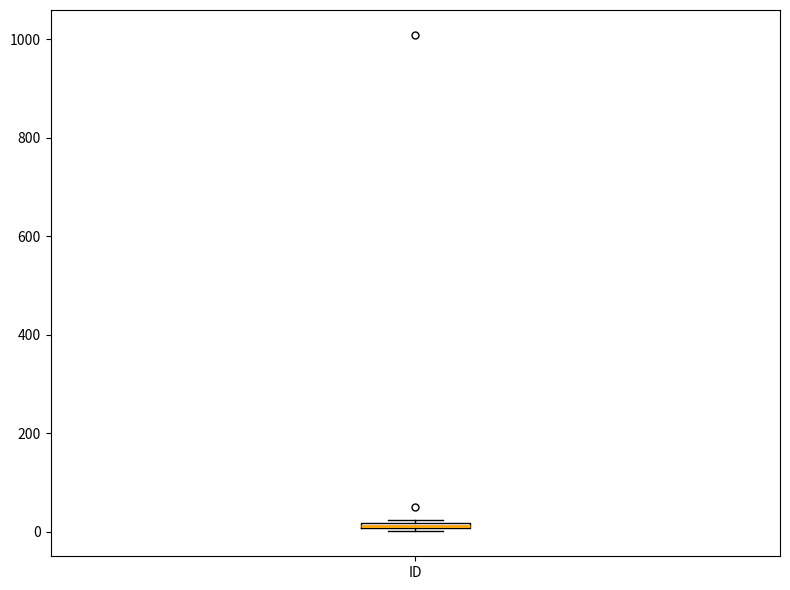

Where is the upper edge of the box for ID on the y-axis? The values are not printed on the chart, so give them approximately, as read against the axis.

20